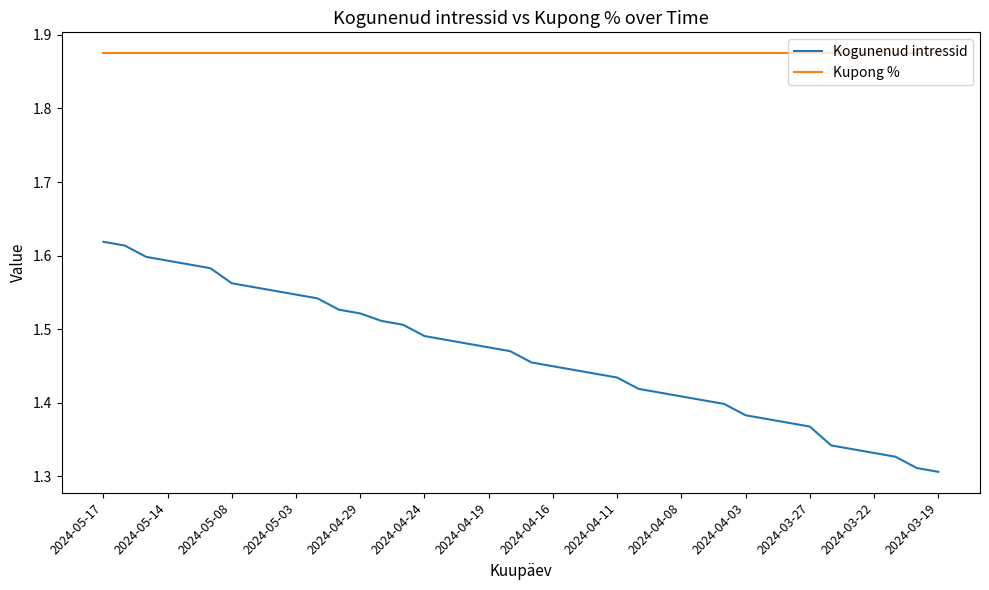

Which series has the largest total across all categories?

Kupong %